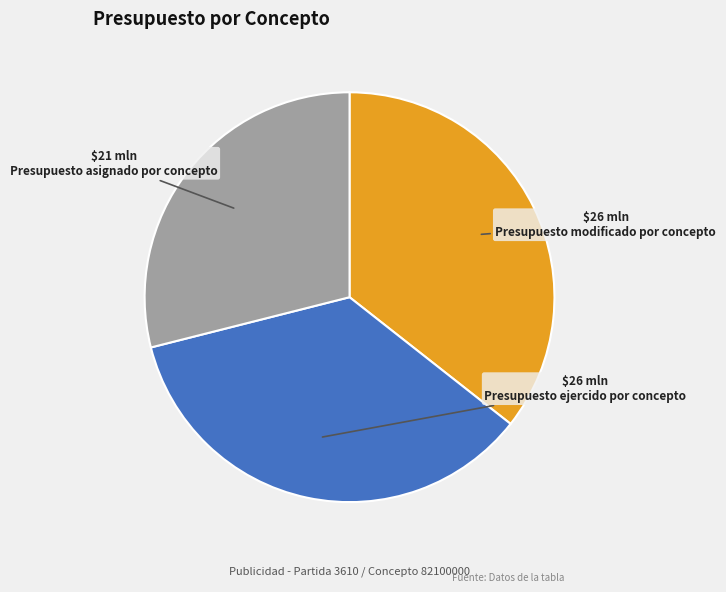

Is there any slice that represents more than half of the pie?

No